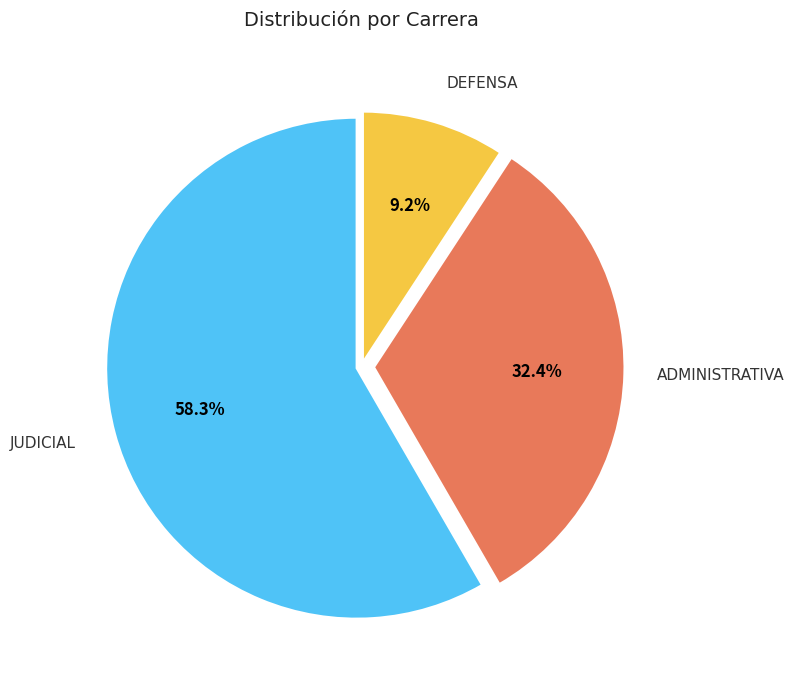

How many segments does this pie chart have?

3